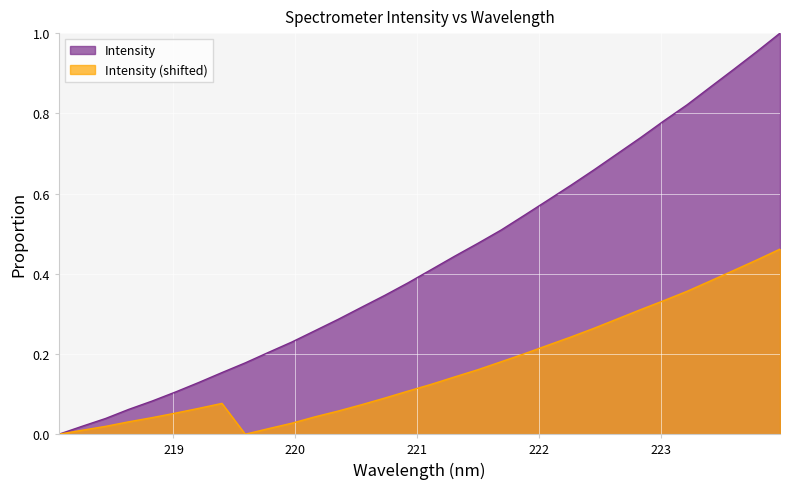

Which series has the widest spread of values?

Intensity